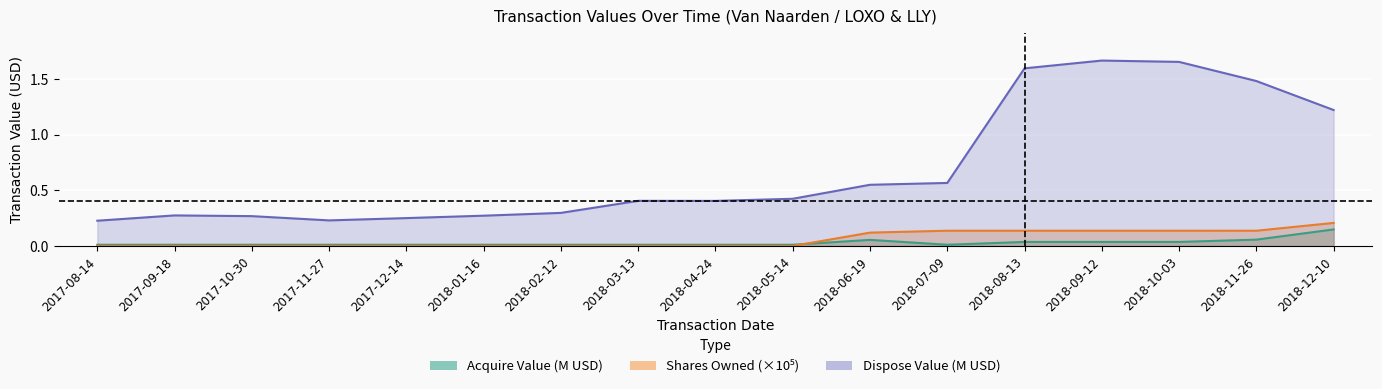

Which series has the largest range (max minus min)?

transactionValue_dispose